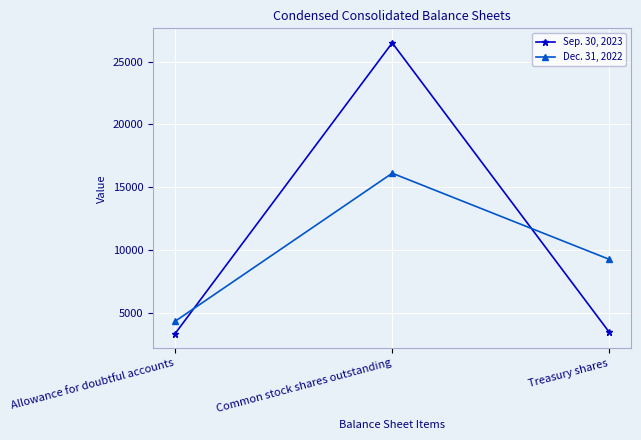

Where is Dec. 31, 2022 nearest to the value 10246?

Treasury shares